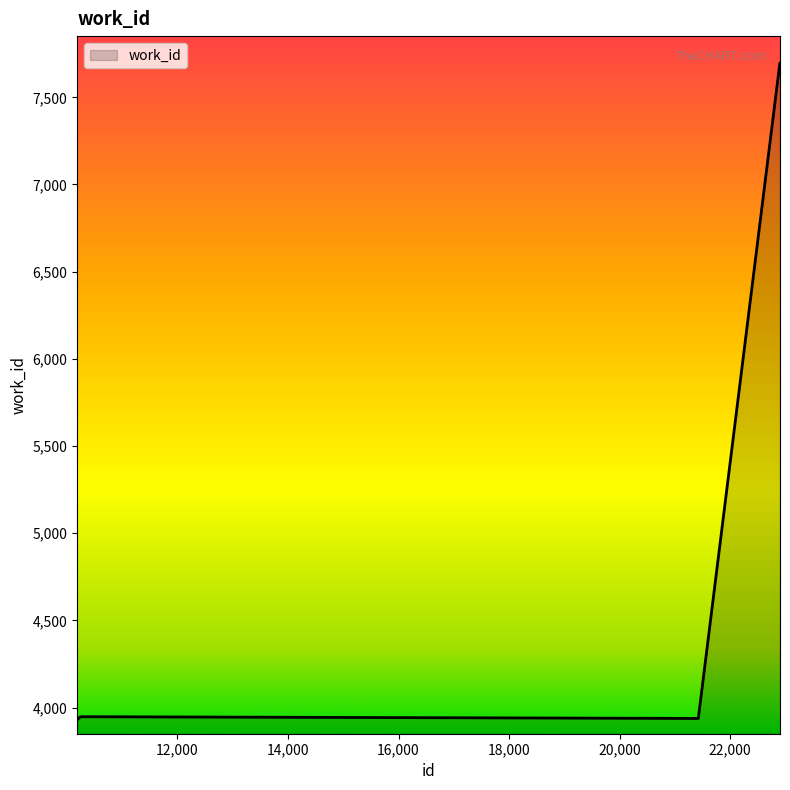

What is the minimum value shown in the chart?

3929